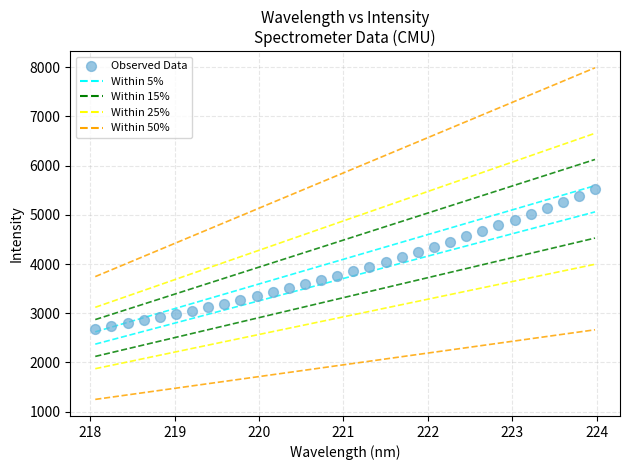

What is the range of Y values (max minus min)?

2836.2